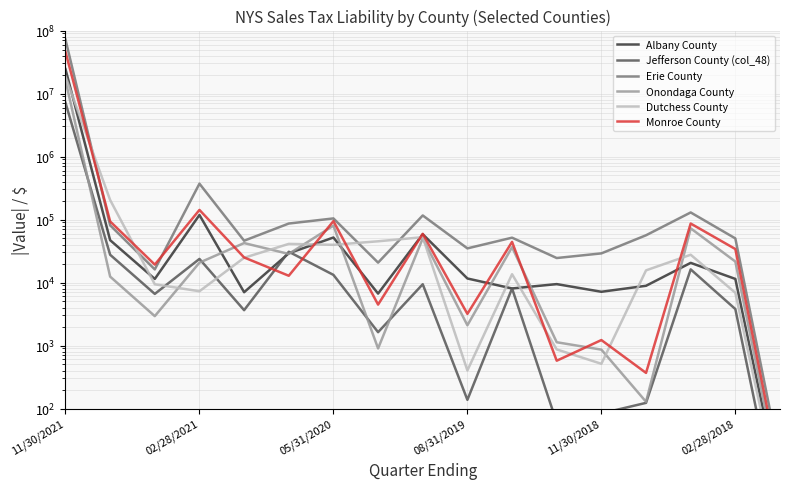

How many interior local valleys does the Erie County series have?

5